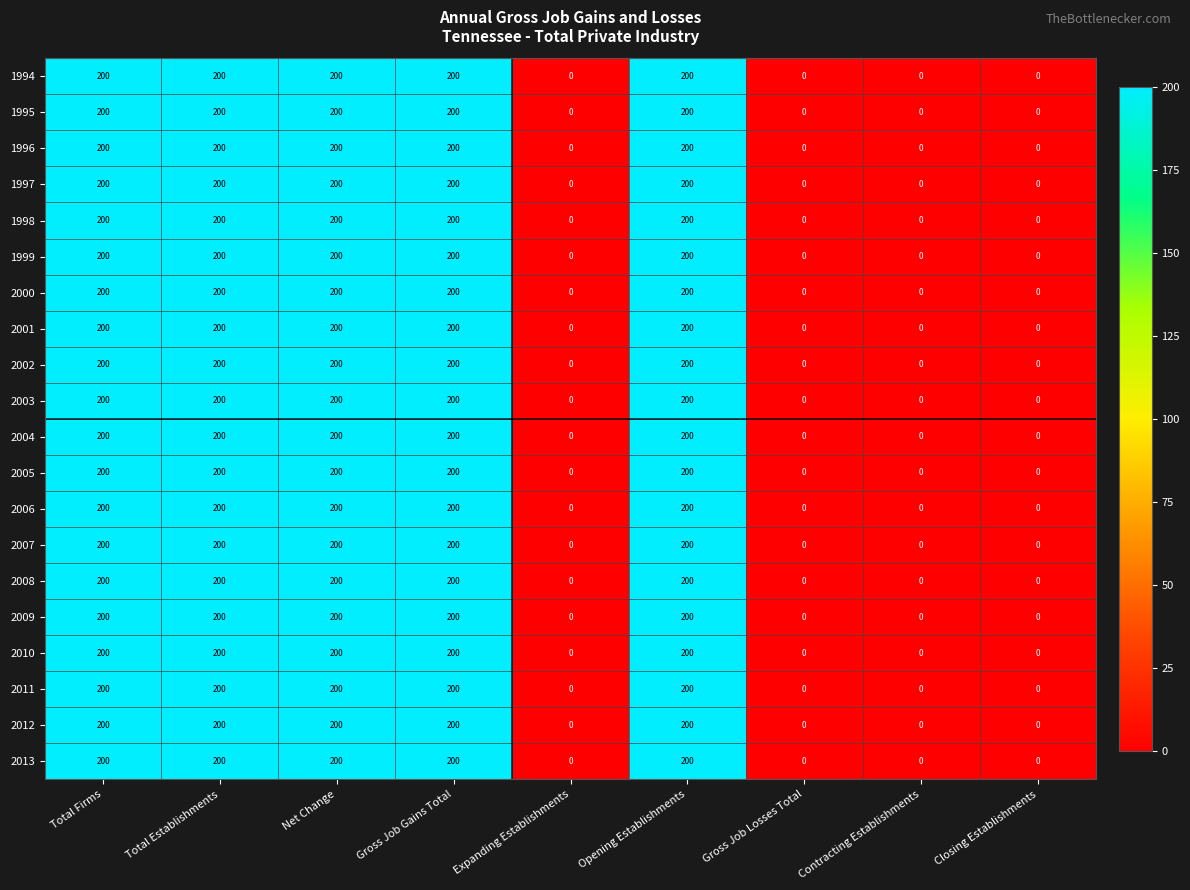

How many distinct data groups are displayed?

20